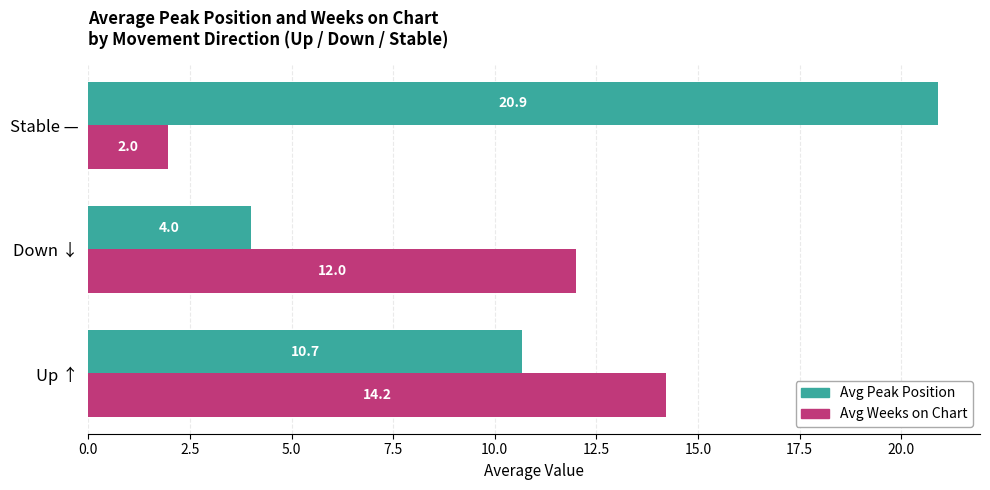

True or false: Avg Weeks on Chart has a value of 0.5 at Stable —.

False